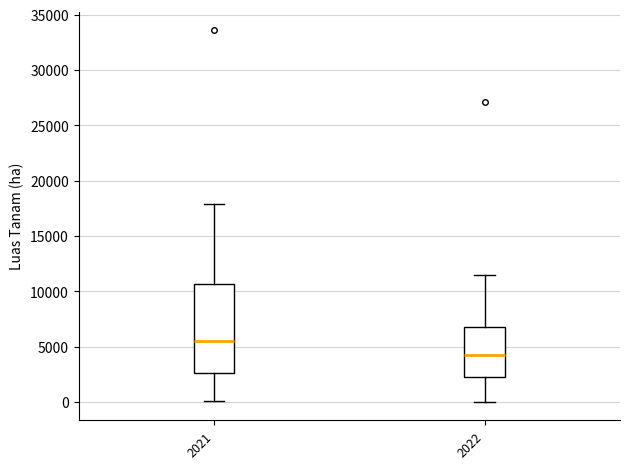

Reading left to right, transcribe this box plot: for each box, give where its median line is, the range the box spans, and where its two whiskers end, as read against the y-axis. The values are not printed on the chart, so give them approximately, as read against the axis.

2021: median 5500, box 2500 to 10500, whiskers 0 to 18000
2022: median 4500, box 2500 to 7000, whiskers 0 to 11500